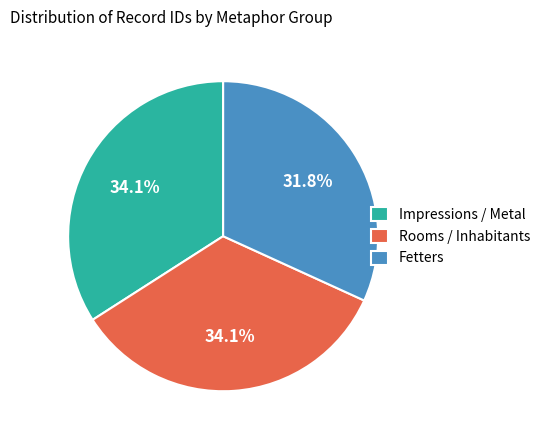

Is there any slice that represents more than half of the pie?

No